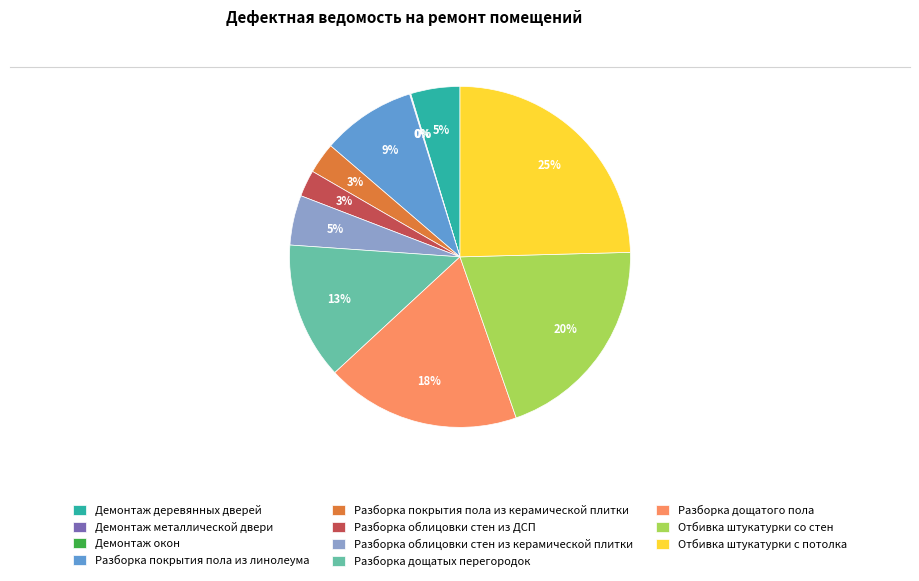

Approximately how many times larger is the value at Разборка облицовки стен из ДСП compared to Разборка покрытия пола из линолеума?

0.3